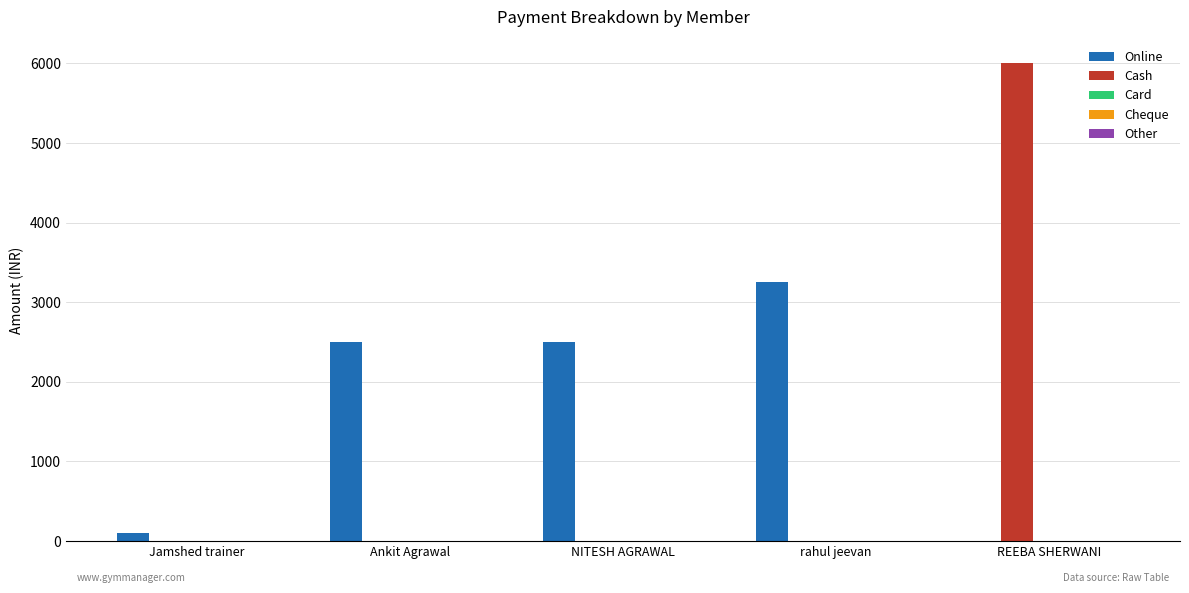

The Online series shows 0 at REEBA SHERWANI. True or false?

True